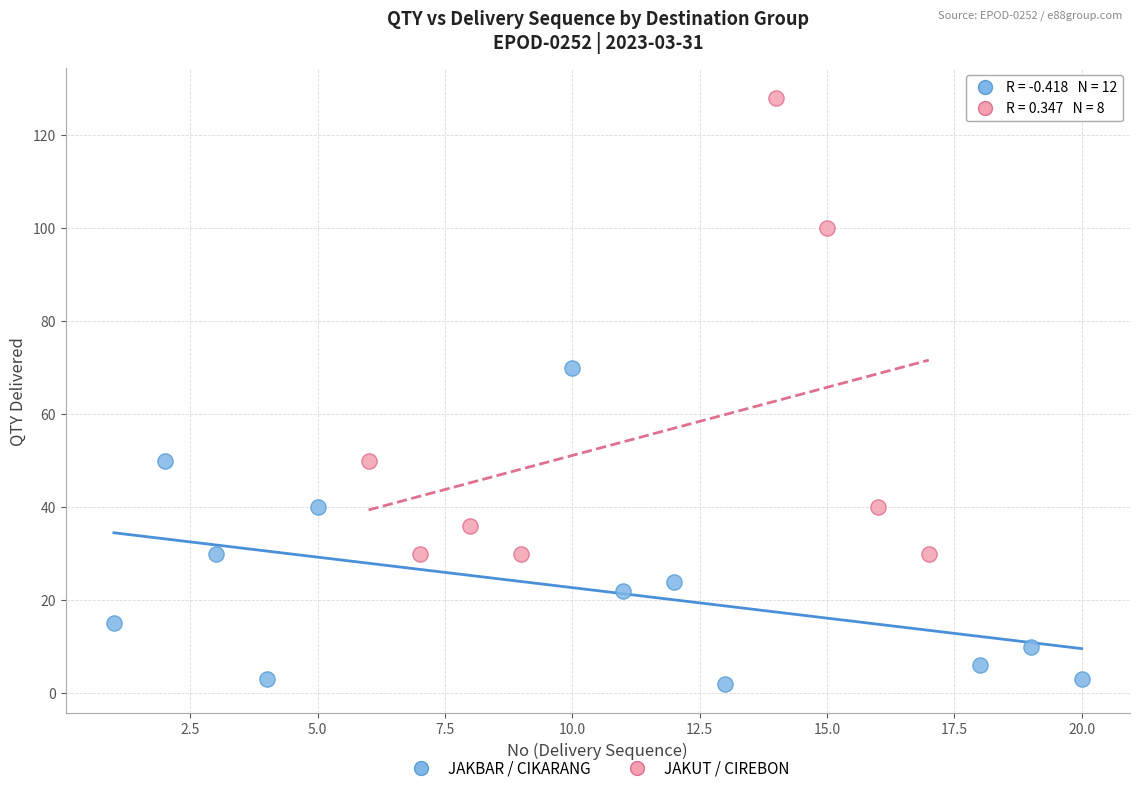

Which series has the widest spread of Y values?

JAKUT / CIREBON